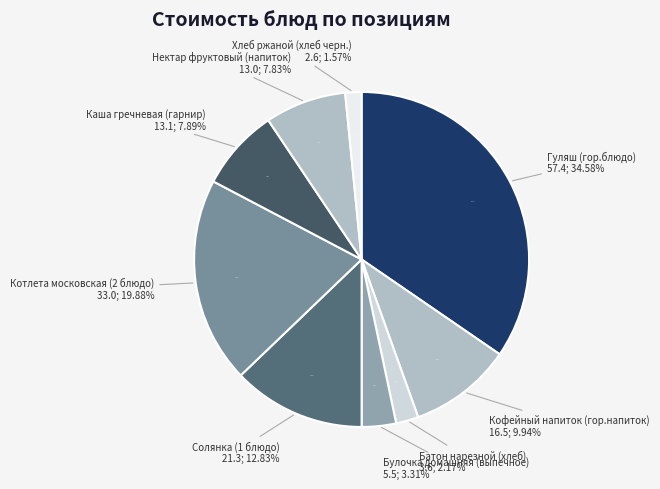

Is it true that Кофейный напиток (гор.напиток) is 2% of the pie?

False